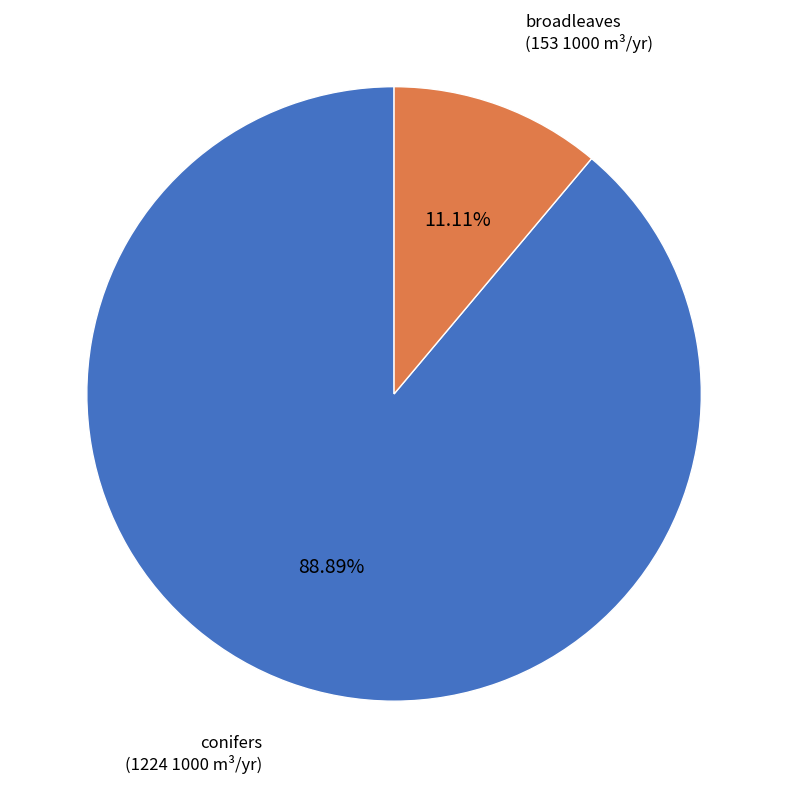

True or false: conifers accounts for 19% of the total.

False